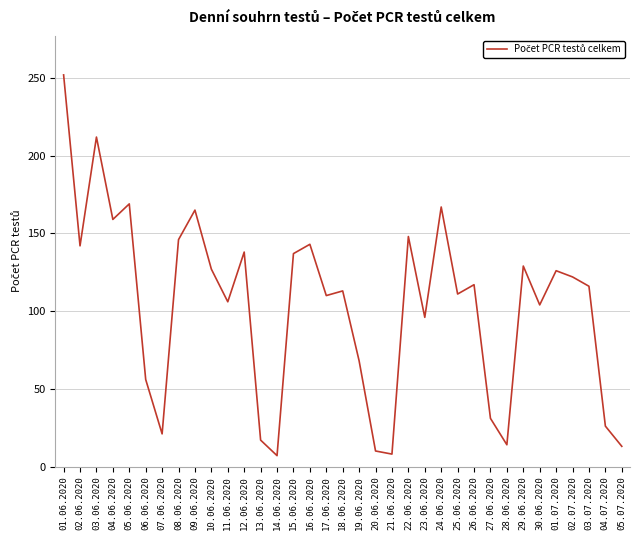

The chart shows a value of 26 at 04.07.2020. True or false?

True